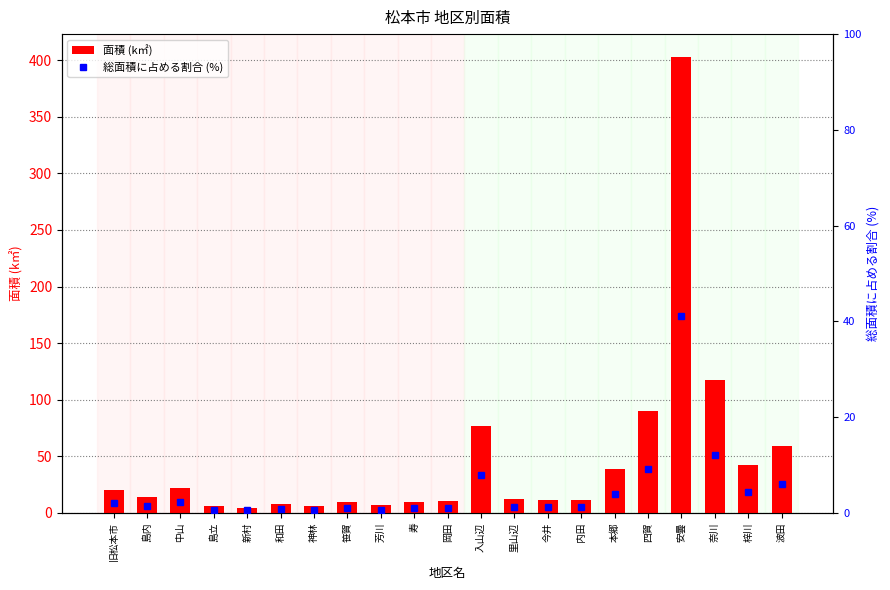

Which series changed the most between 入山辺 and 奈川?

面積 (k㎡)